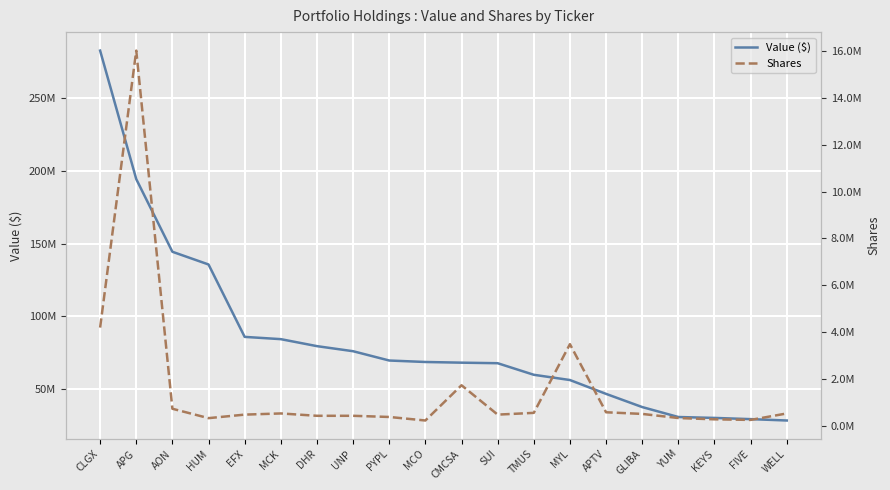

Reading right to left, list all the values displayed in this chart.

Value ($): 28462000	29400000	30234000	30853000	37694000	46752000	56280000	59886000	67840000	68215000	68682000	69692000	76082000	79574000	84381000	85940000	135712000	144450000	194400000	282740000
Shares: 550000	275000	300000	355000	530000	600000	3500000	575000	500000	1750000	250000	400000	450000	450000	550000	500000	350000	750000	16000000	4206190